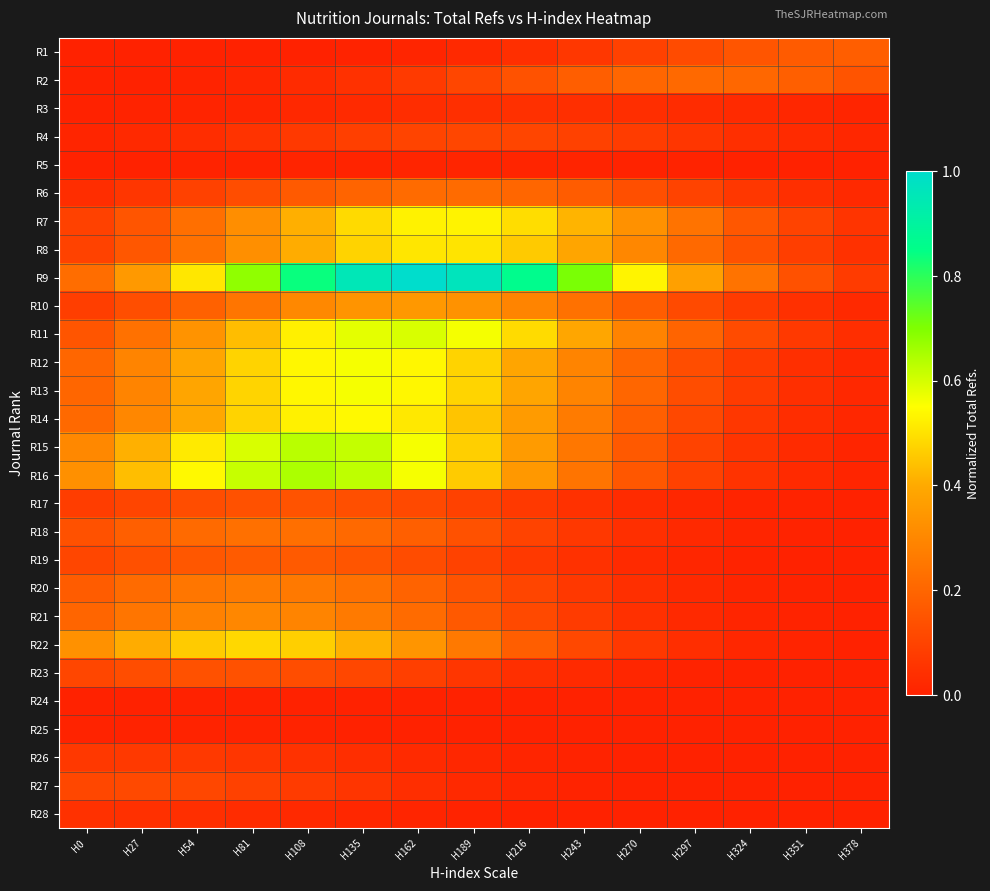

What is the total value across all series at H54?

5.7